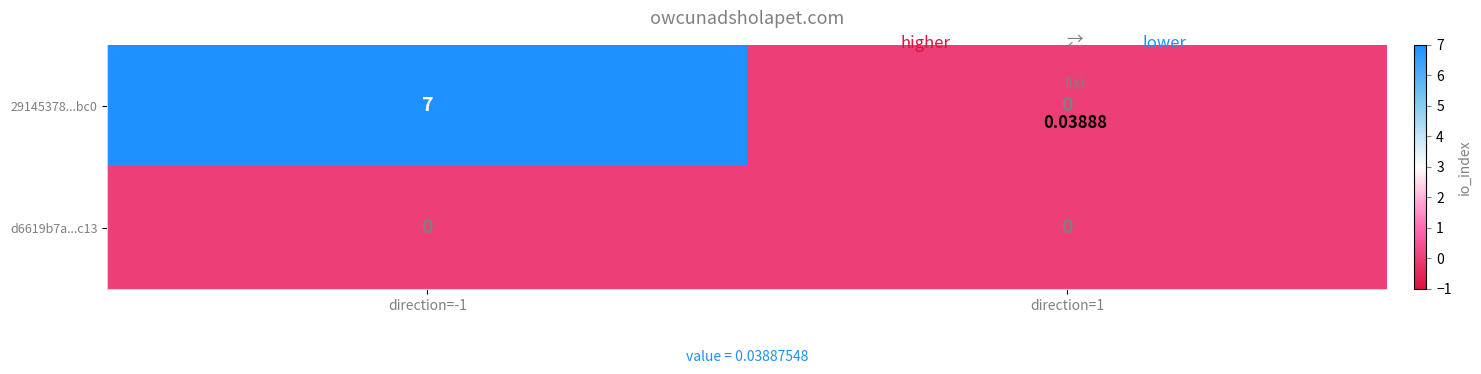

What is the average value of the 29145378...bc0 series?

4